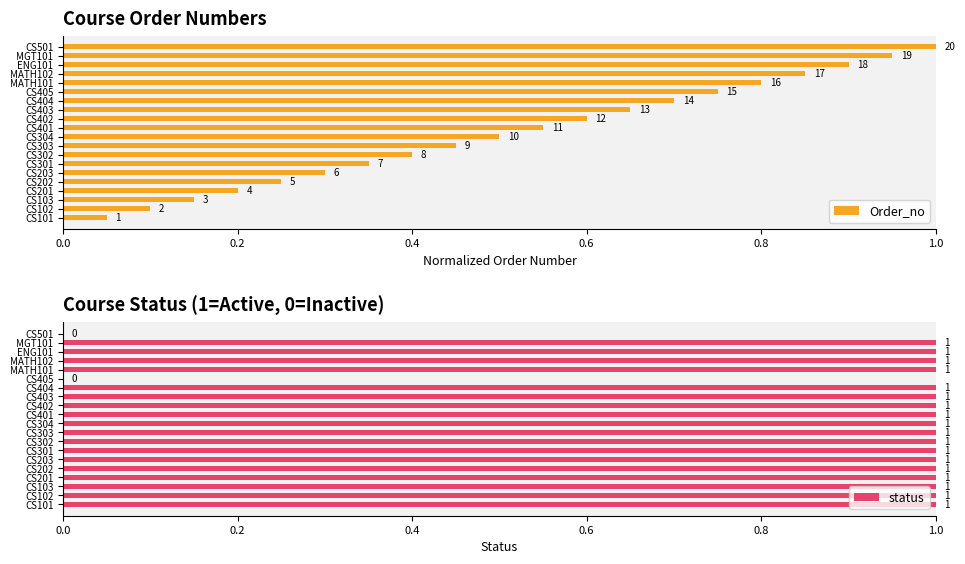

Is it true that status equals 1 at CS202?

True